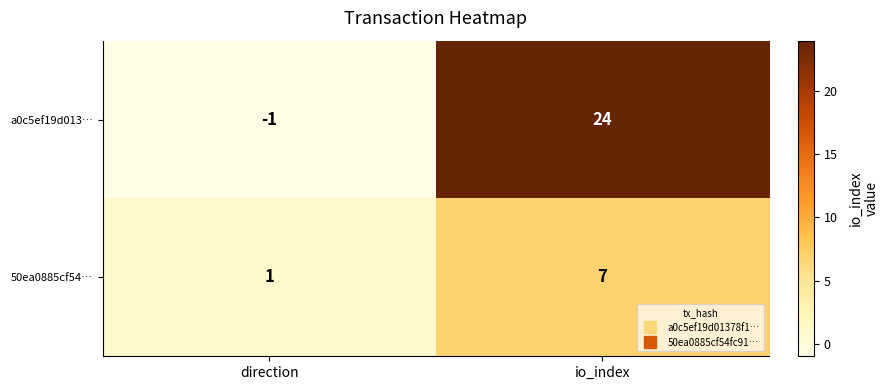

Which series has the largest total across all categories?

a0c5ef19d013…